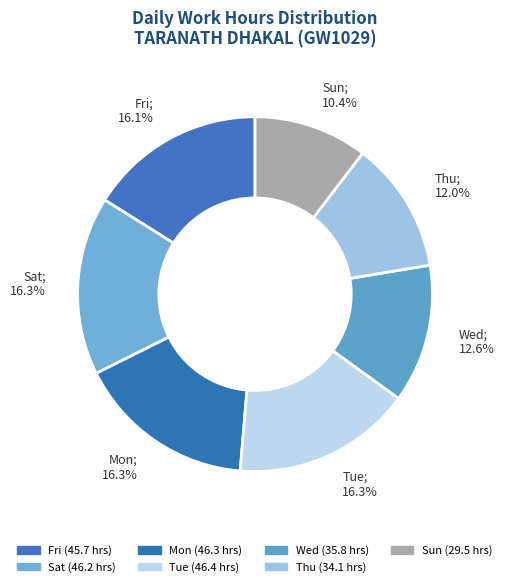

Is there any slice that represents more than half of the pie?

No